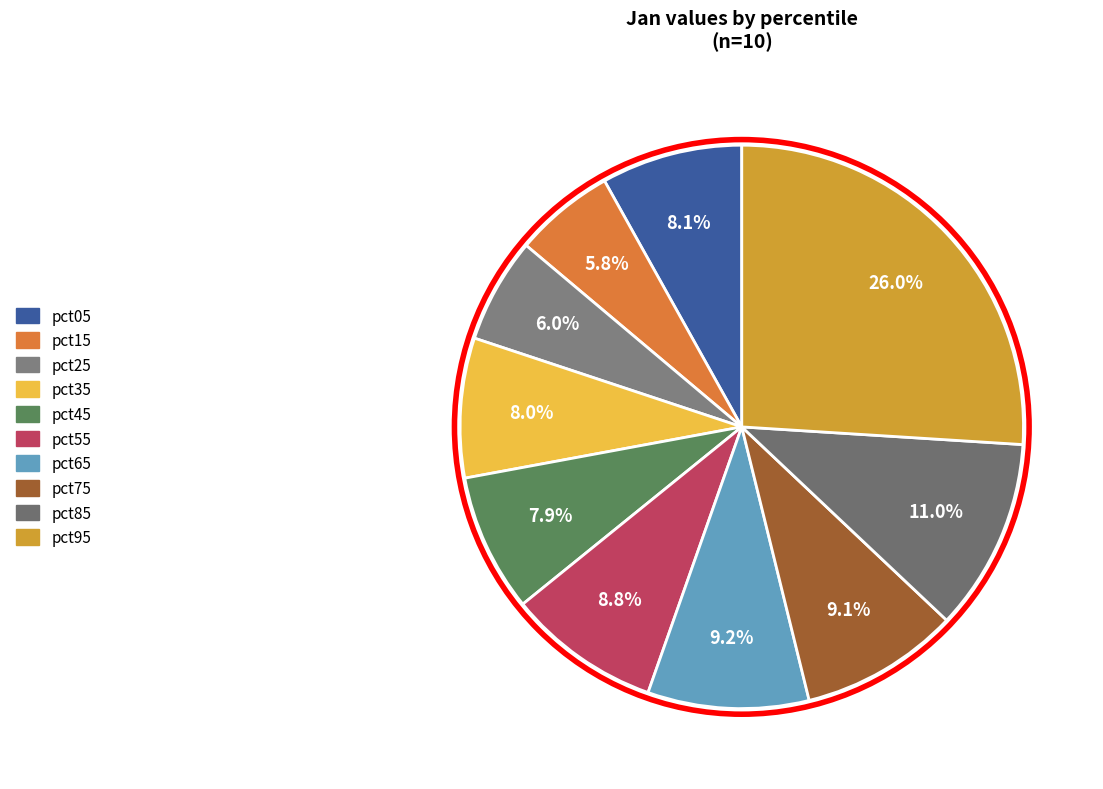

Is the sum of pct35 and pct15 greater than half?

No